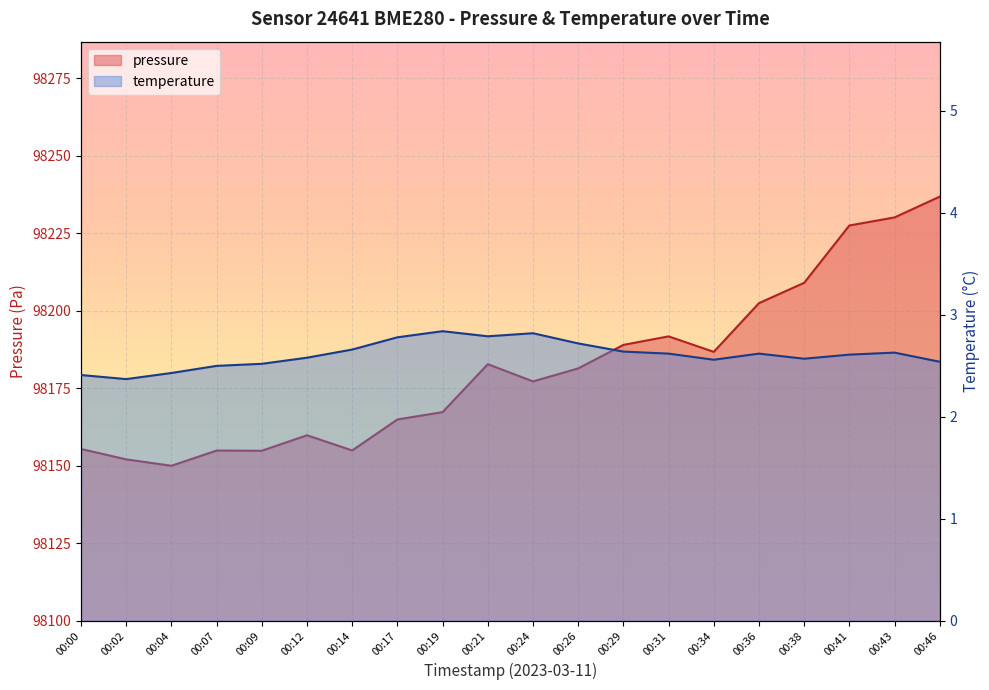

What is the total value across all series at 00:41?

98230.1